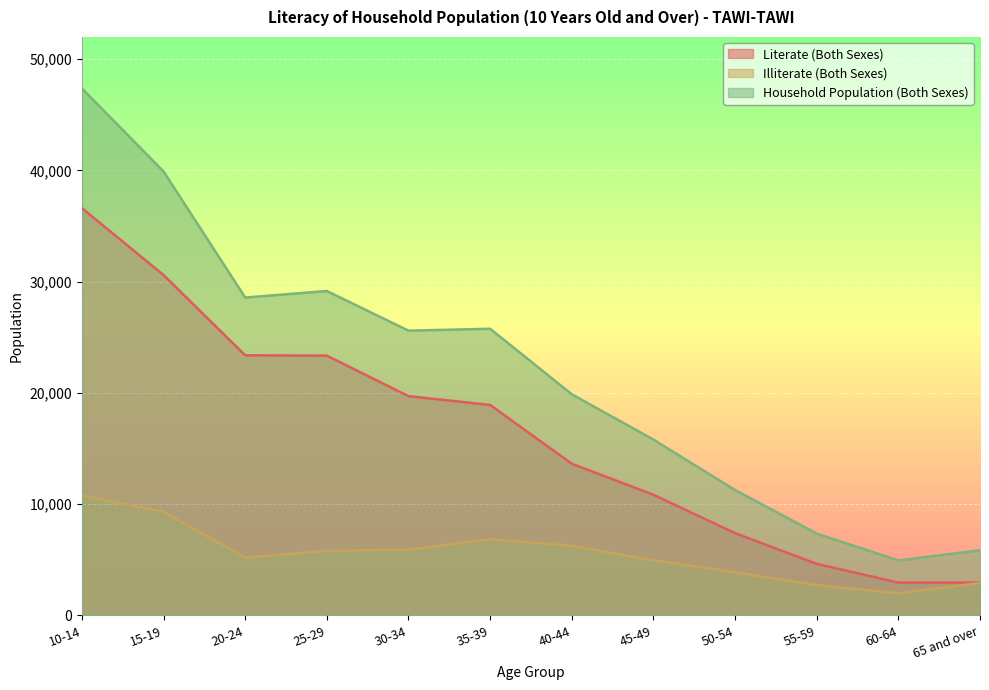

What position from the right is 60-64?

2